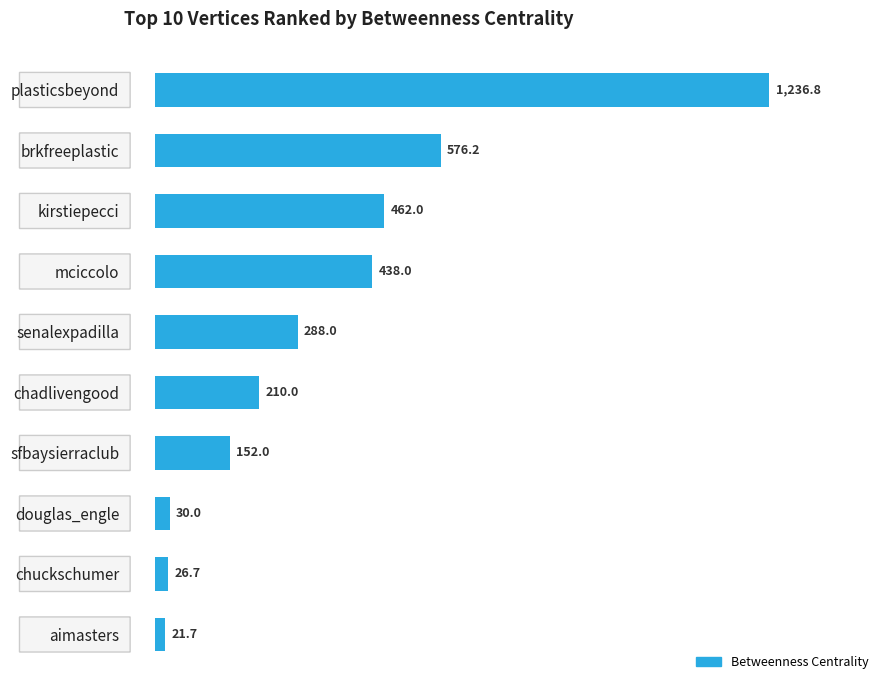

What is the average value?

344.1